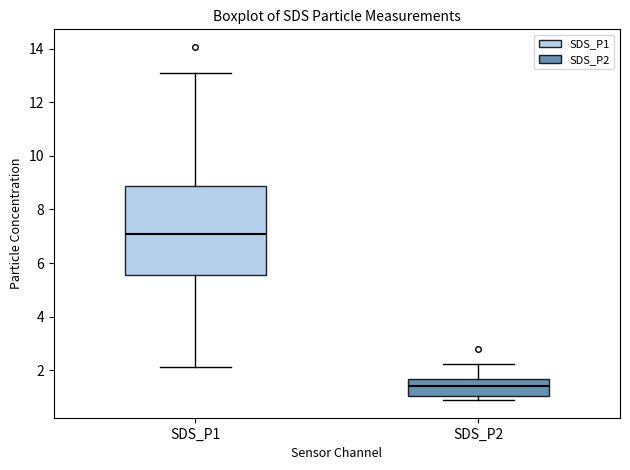

Which box's median line is the lowest?

SDS_P2